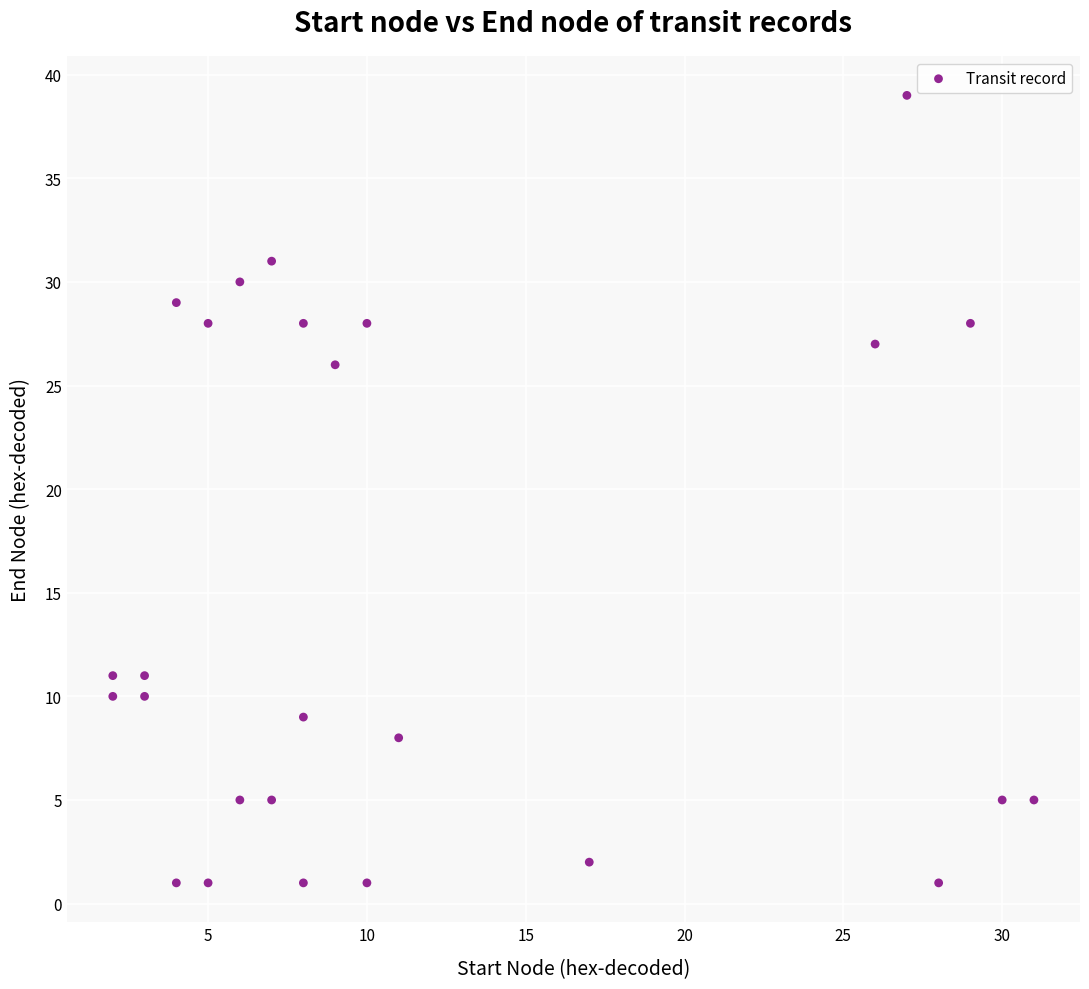

What Y value in the scatter plot is closest to 20?

26